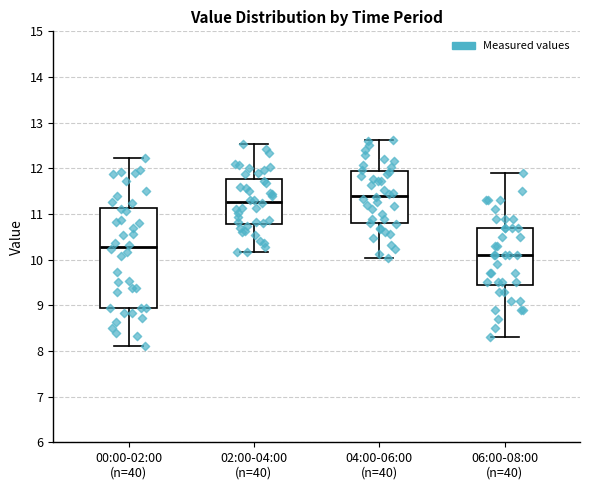

Reading left to right, read every box against the y-axis: the position of its median line, the range the box covers, and the ends of its whiskers. The values are not printed on the chart, so give them approximately, as read against the axis.

00:00-02:00 (n=40): median 10.3, box 8.9 to 11.1, whiskers 8.1 to 12.2
02:00-04:00 (n=40): median 11.3, box 10.8 to 11.8, whiskers 10.2 to 12.5
04:00-06:00 (n=40): median 11.4, box 10.8 to 11.9, whiskers 10.0 to 12.6
06:00-08:00 (n=40): median 10.1, box 9.5 to 10.7, whiskers 8.3 to 11.9